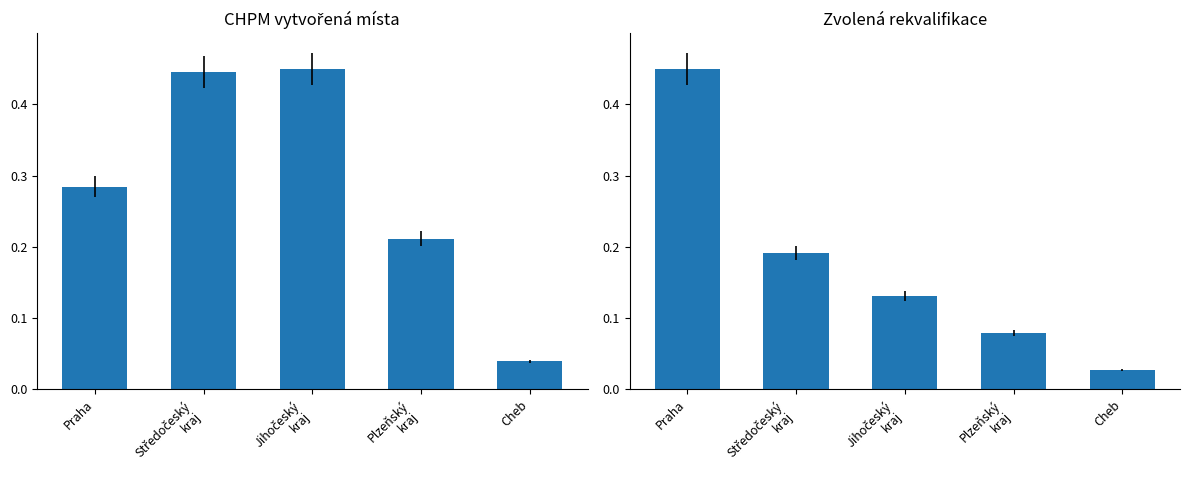

Which category has the highest value across all series?

Jihočeský
kraj